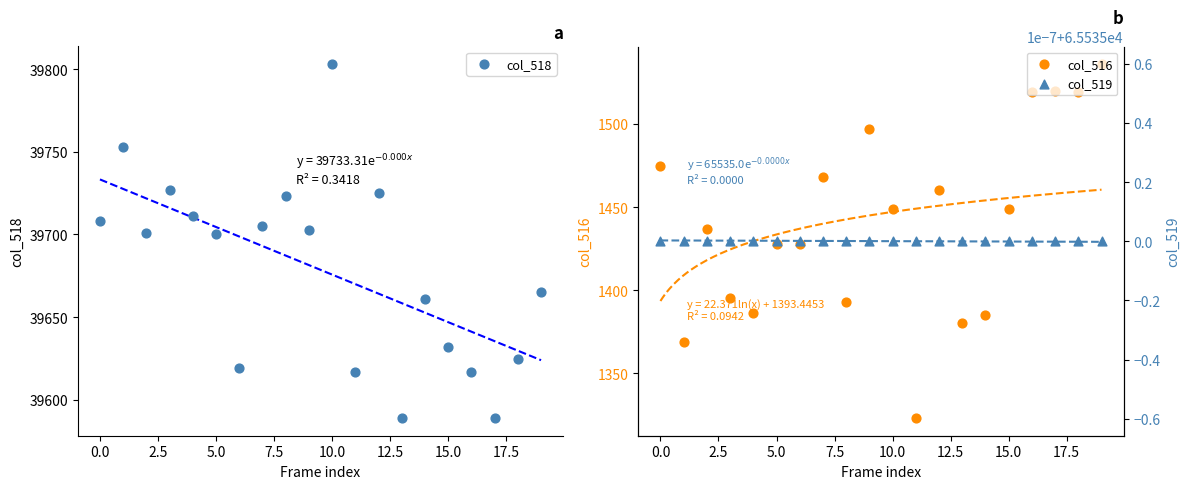

Which series has the widest spread of Y values?

col_518